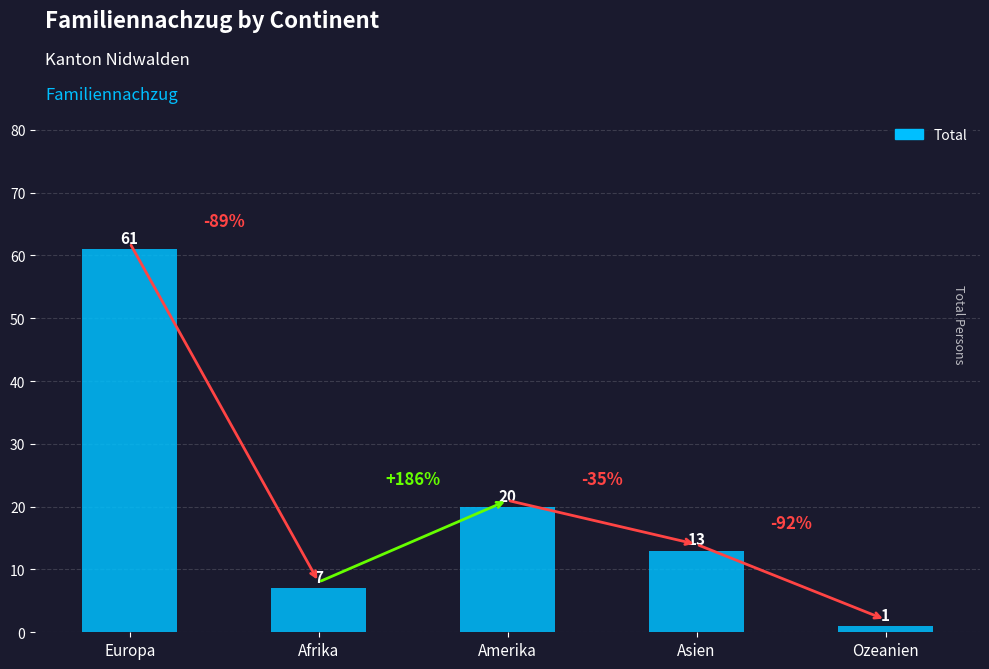

List the labels in order of value, smallest first.

Ozeanien, Afrika, Asien, Amerika, Europa